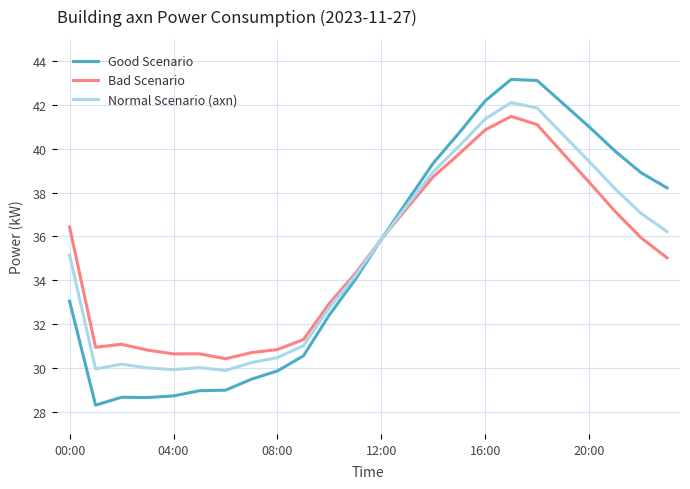

How many values in the Normal Scenario (axn) series exceed 35?

13